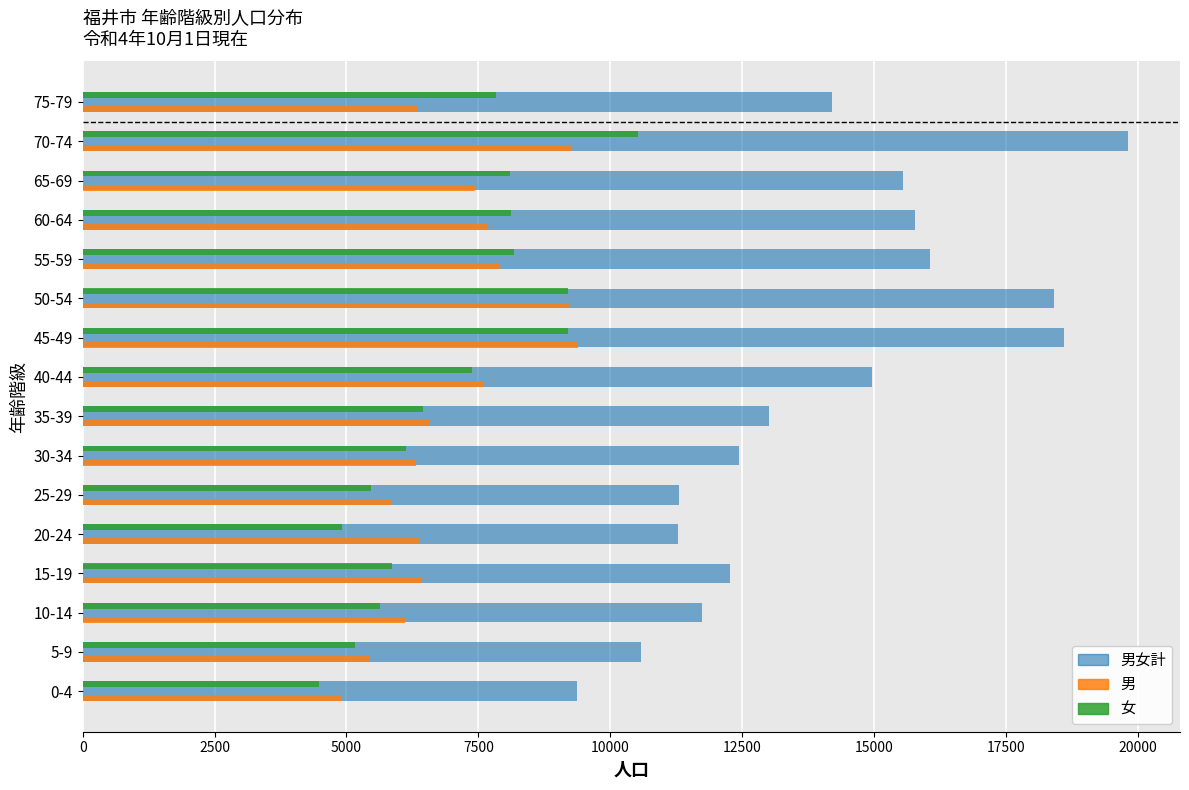

Rank the series at 70-74 from lowest to highest value.

男, 女, 男女計